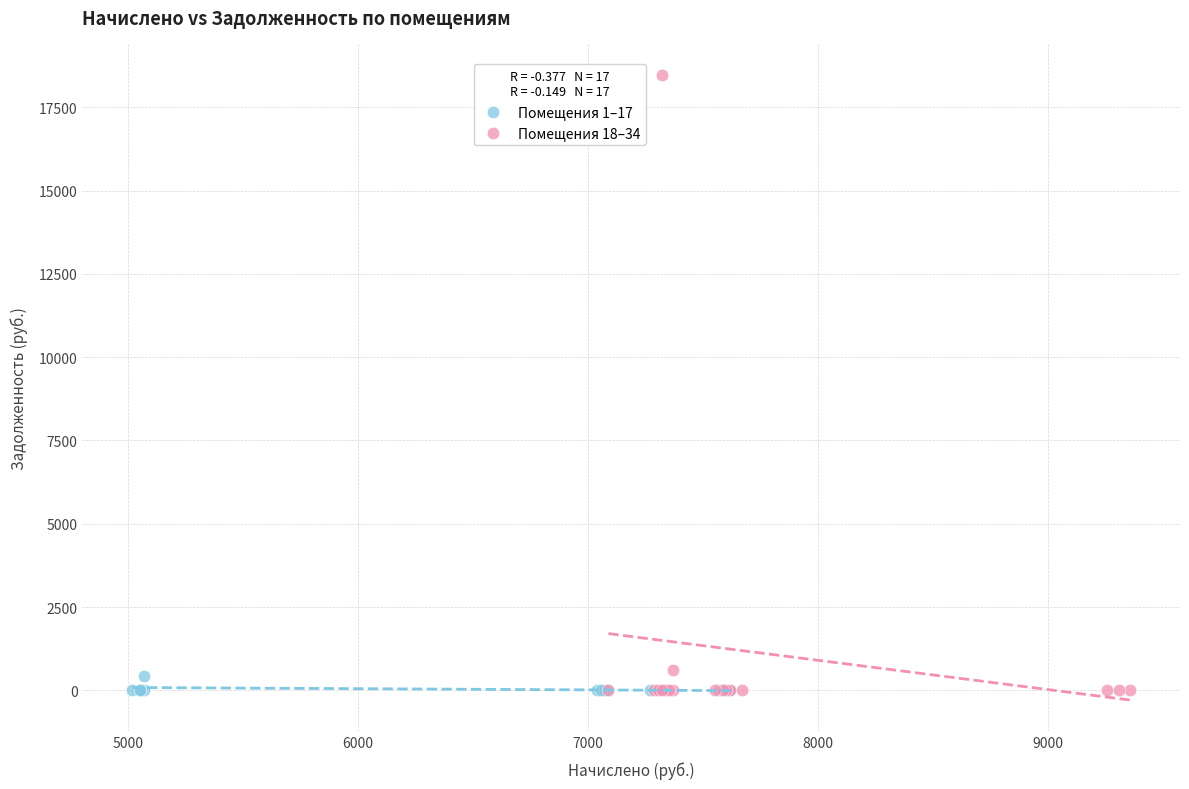

Which series contains the highest Y value?

Помещения 18–34